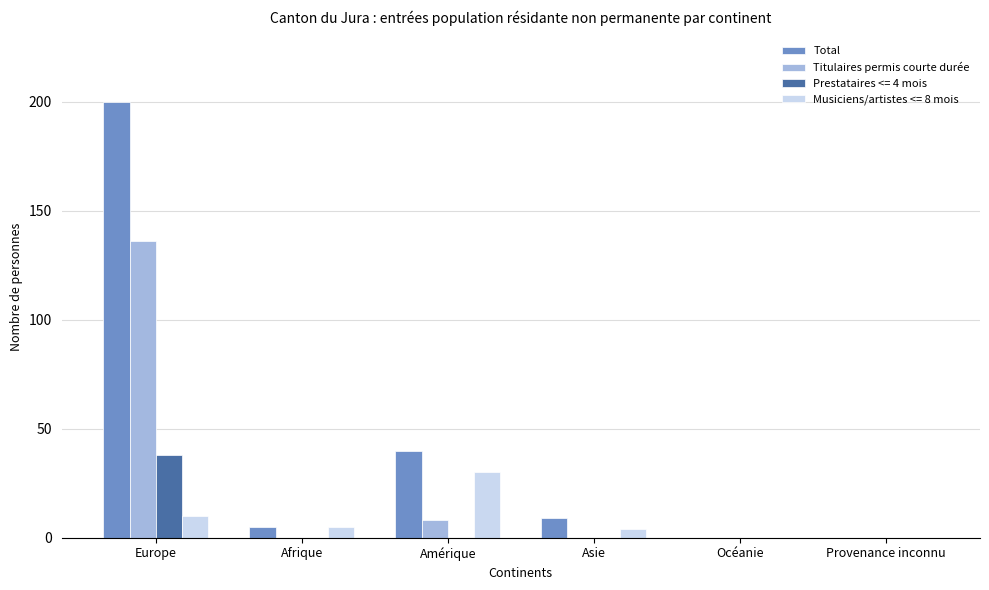

Reading left to right, what are all the values shown in this chart?

Total: 200	5	40	9	0	0
Titulaires permis courte durée: 136	0	8	0	0	0
Prestataires <= 4 mois: 38	0	0	0	0	0
Musiciens/artistes <= 8 mois: 10	5	30	4	0	0